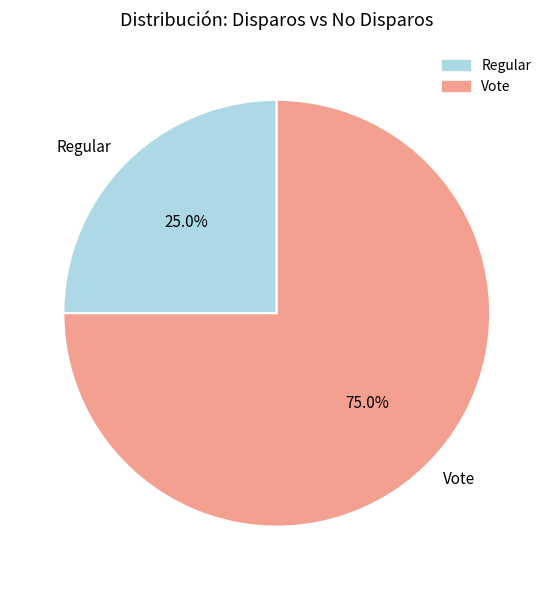

Is there a majority slice in this chart?

Yes